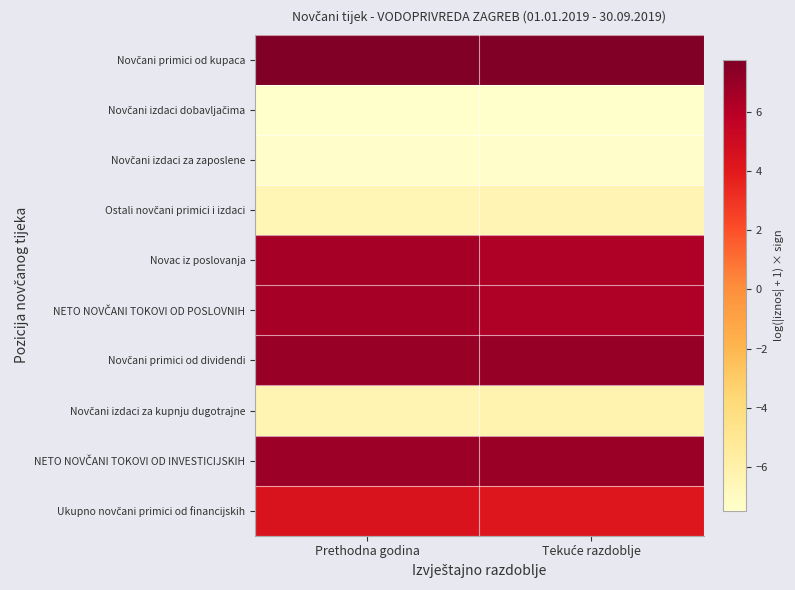

Between Tekuće razdoblje and Prethodna godina, which is larger?

Tekuće razdoblje